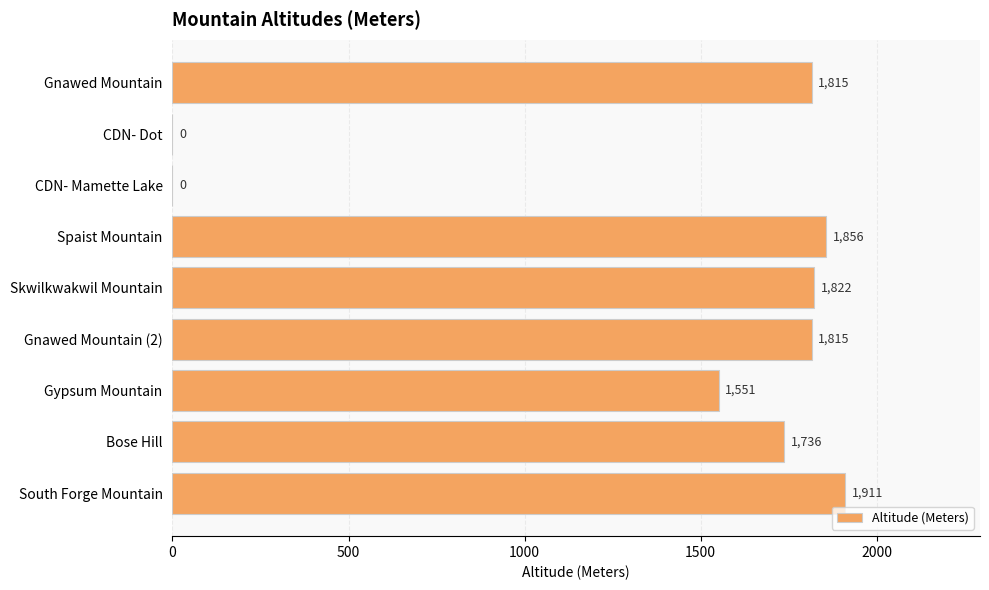

What is the change in value from Skwilkwakwil Mountain to Bose Hill?

-86